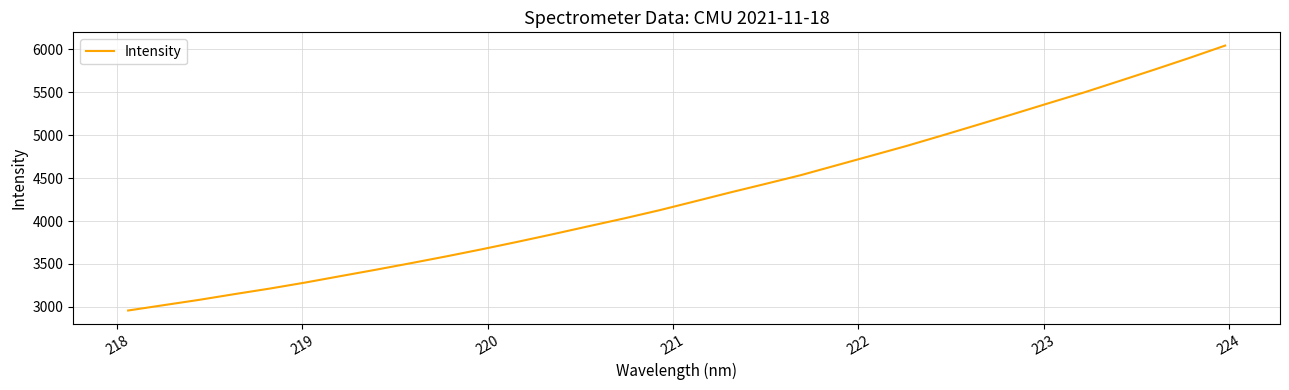

What is the maximum value shown in the chart?

6044.4